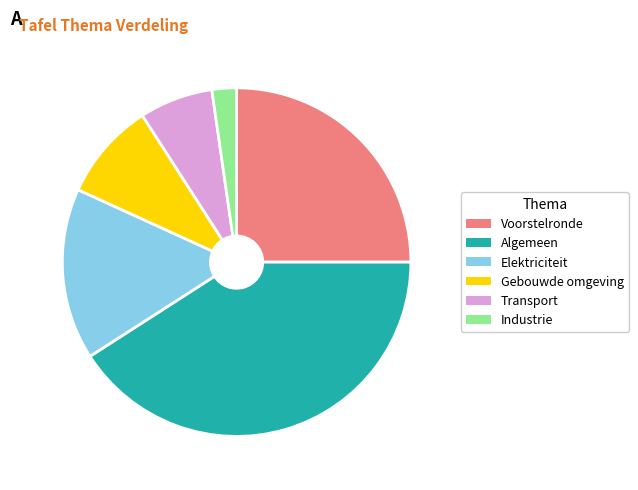

Which category has the smallest portion of the pie?

Industrie